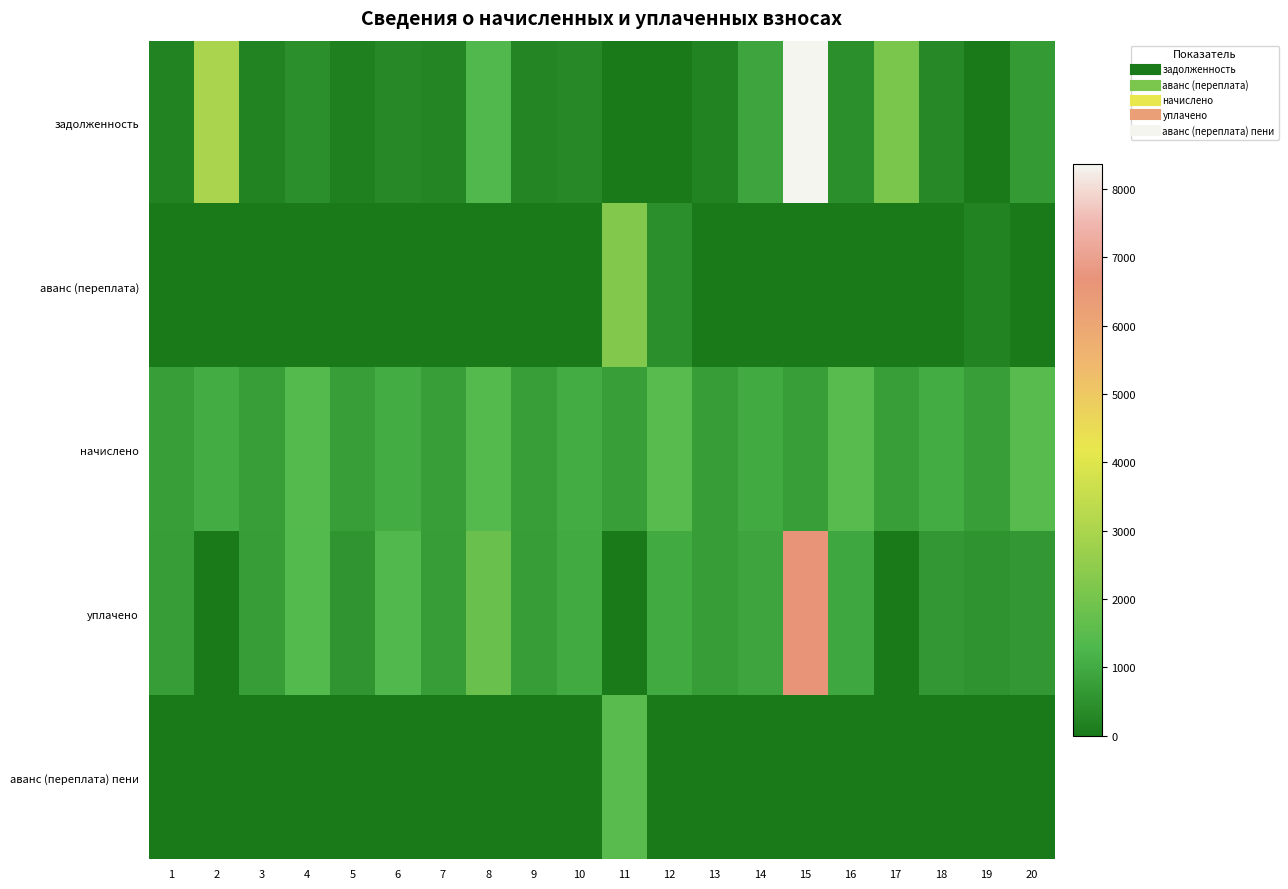

What is the spread (max minus min) of values at 4?

1435.6